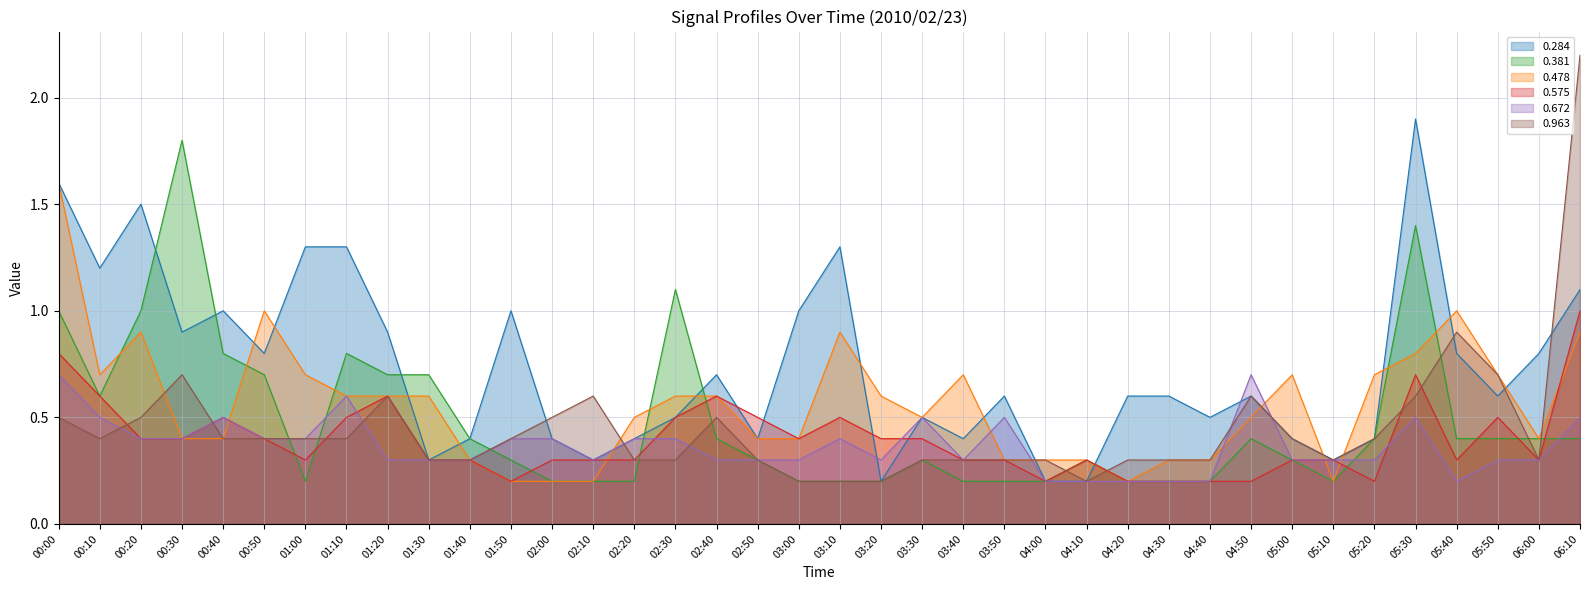

At which category does 0.963 reach its first local peak?

00:30